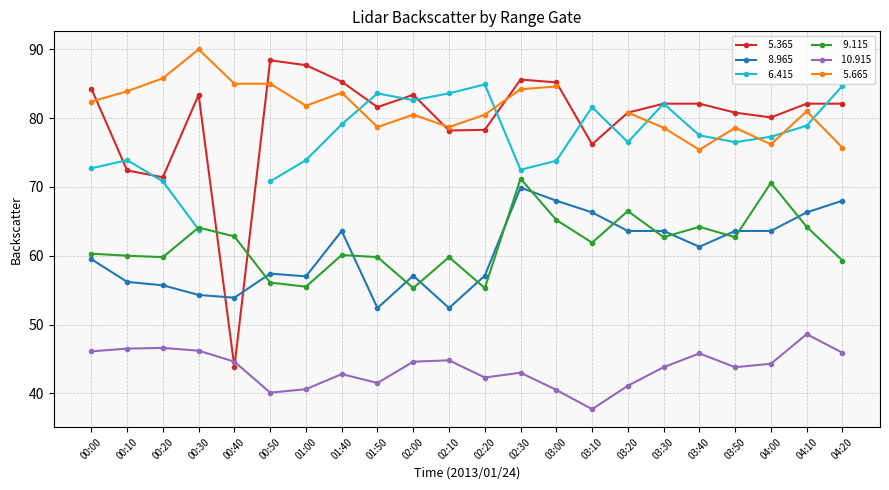

What is the average value of the   5.365 series?

79.8